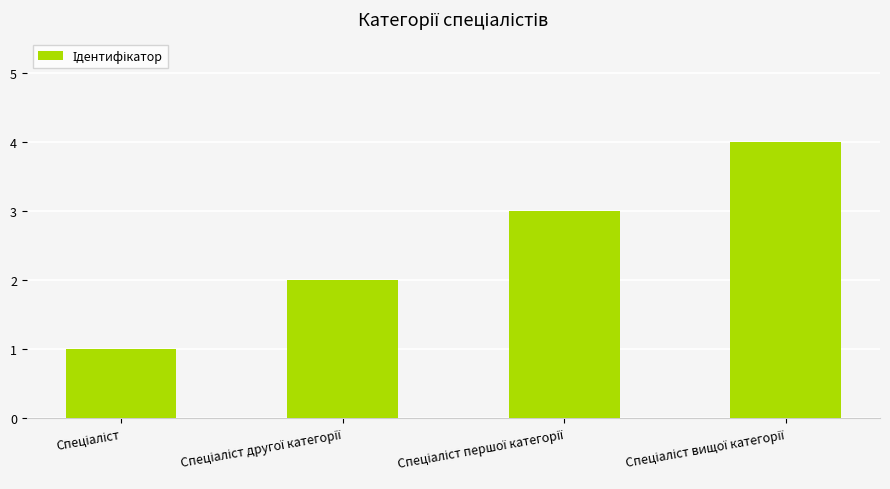

What is the sum of all values?

10